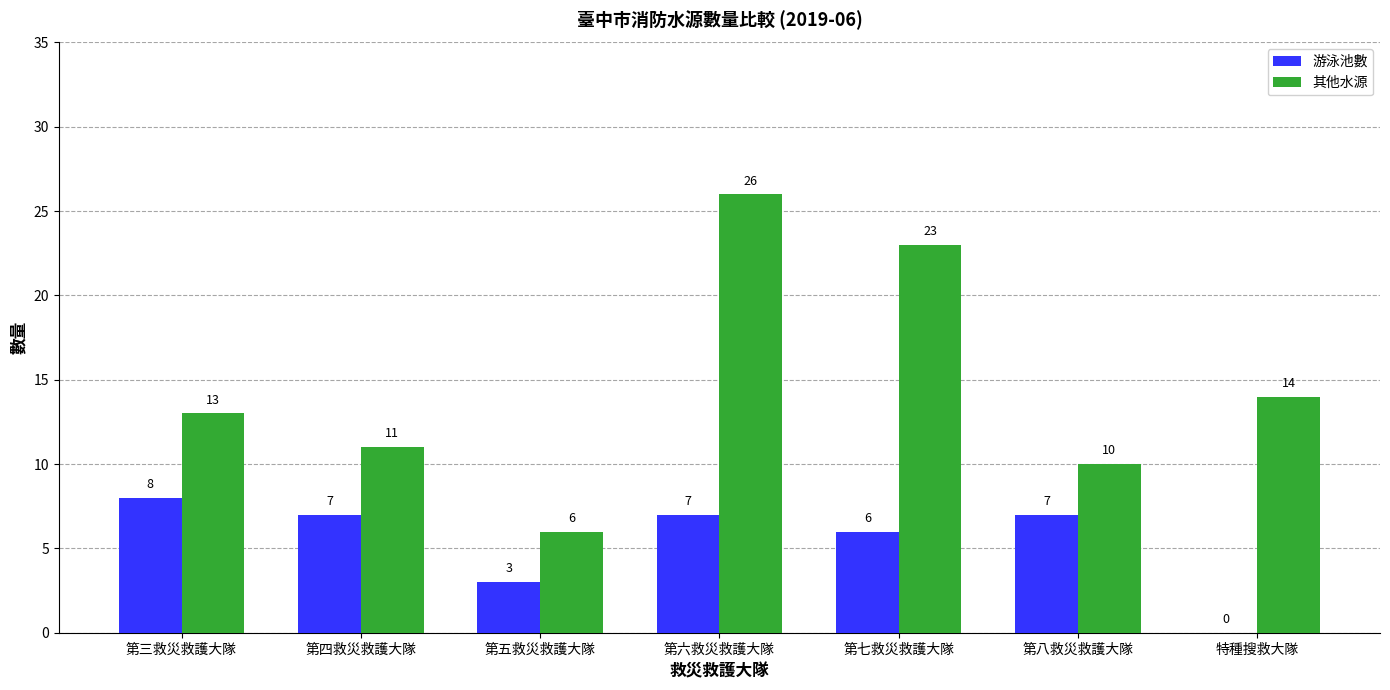

Is the value of 其他水源 at 第五救災救護大隊 greater than the value of 游泳池數 at 第六救災救護大隊?

No